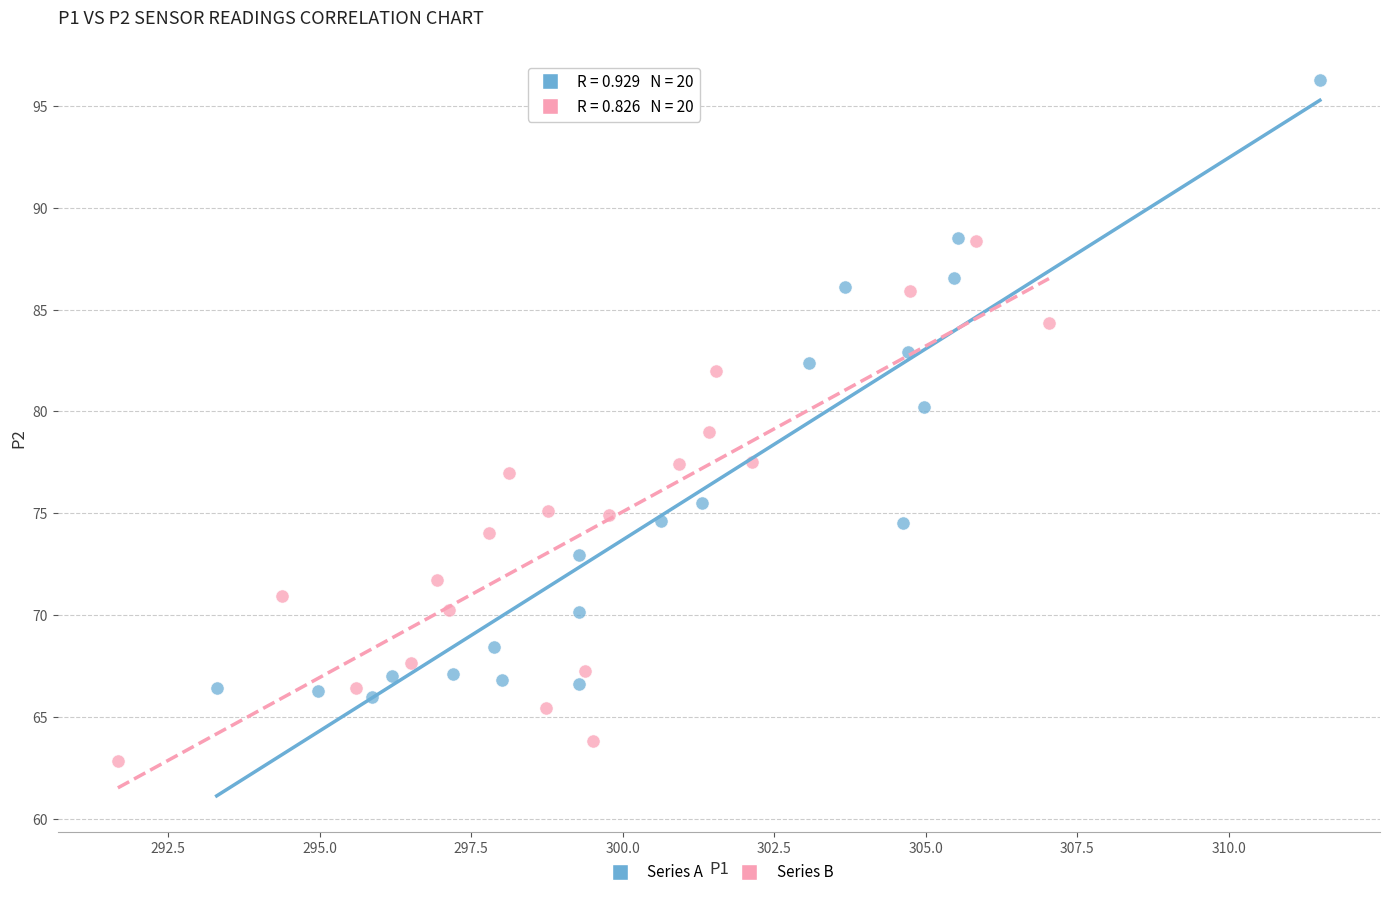

Which series has the largest Y range (max minus min)?

Series A